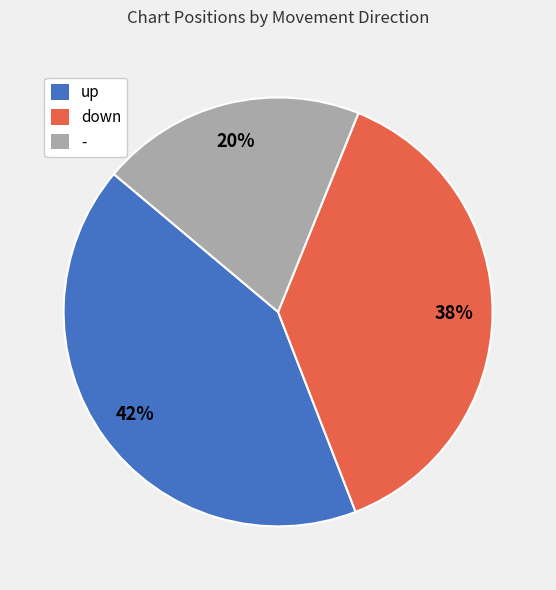

Rank the categories by value from highest to lowest.

up, down, -